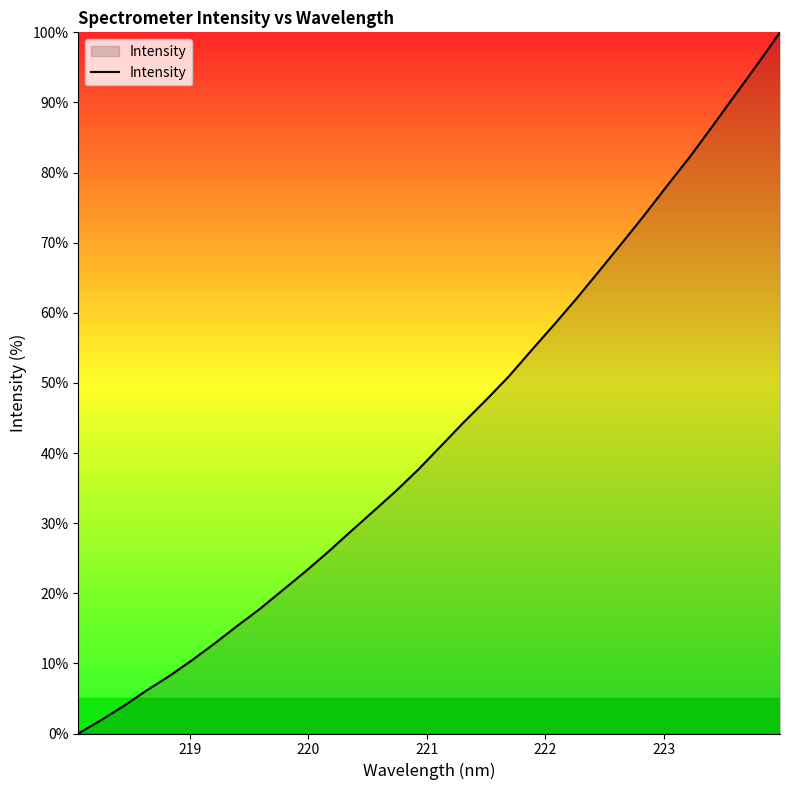

What is the difference between the maximum and minimum values?

100.0